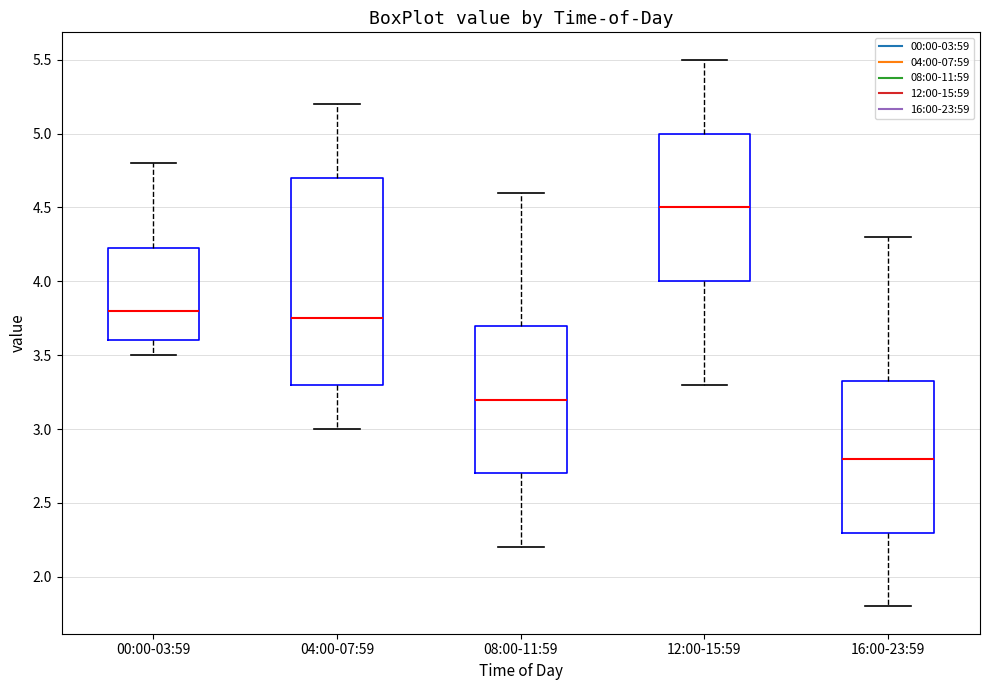

Reading left to right, transcribe this box plot: for each box, give where its median line is, the range the box spans, and where its two whiskers end, as read against the y-axis. The values are not printed on the chart, so give them approximately, as read against the axis.

00:00-03:59: median 3.80, box 3.60 to 4.25, whiskers 3.50 to 4.80
04:00-07:59: median 3.75, box 3.30 to 4.70, whiskers 3.00 to 5.20
08:00-11:59: median 3.20, box 2.70 to 3.70, whiskers 2.20 to 4.60
12:00-15:59: median 4.50, box 4.00 to 5.00, whiskers 3.30 to 5.50
16:00-23:59: median 2.80, box 2.30 to 3.35, whiskers 1.80 to 4.30